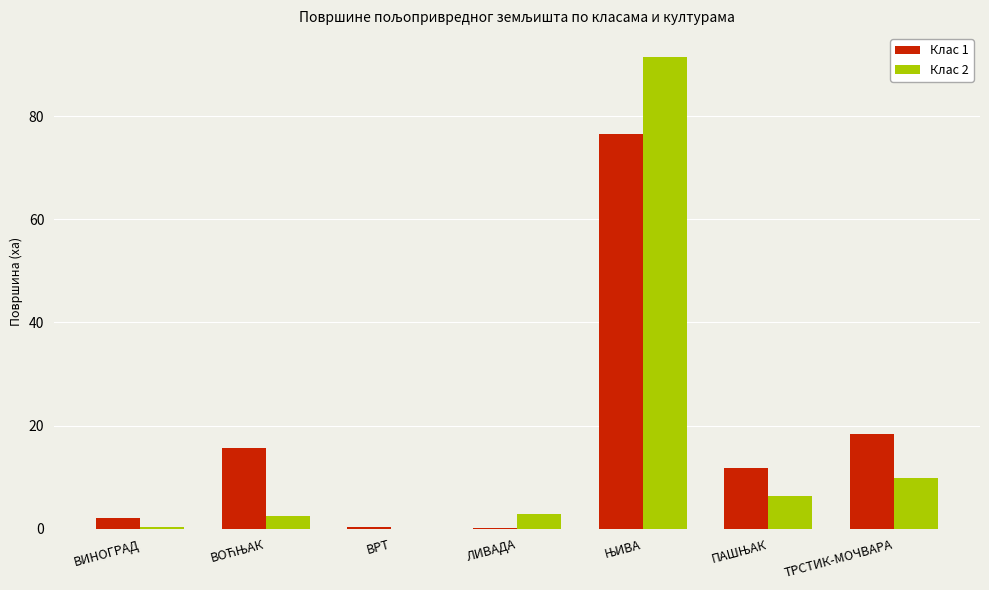

Is the value of Клас 2 at ЛИВАДА greater than the value of Клас 1 at ТРСТИК-МОЧВАРА?

No